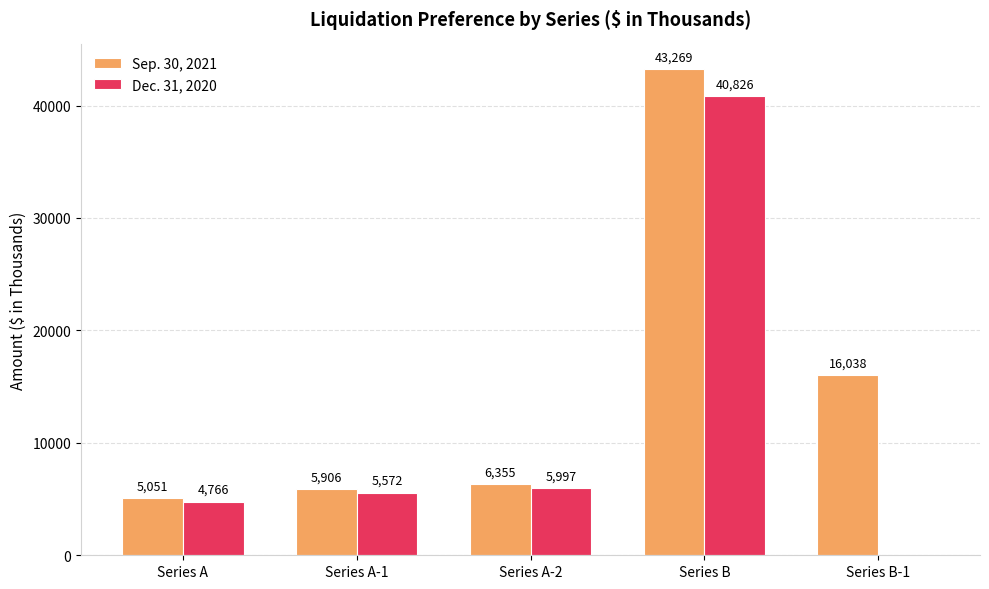

Between Series A and Series B, which series saw the biggest shift?

Sep. 30, 2021